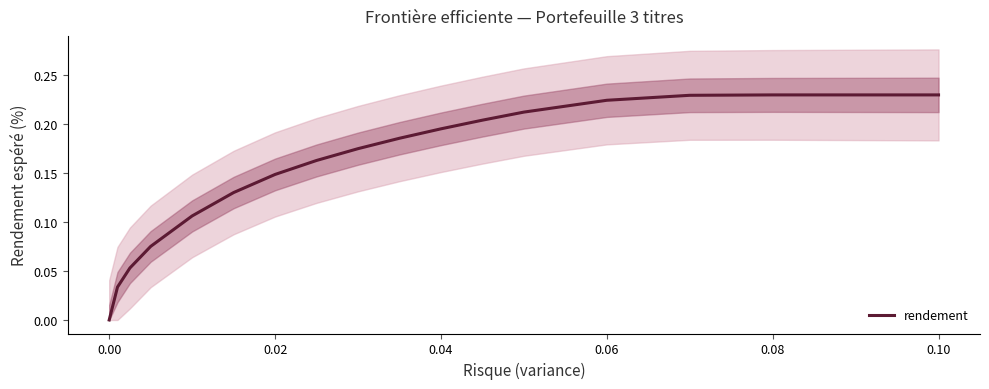

Is it true that rendement equals 0.1 at 0.00?

False